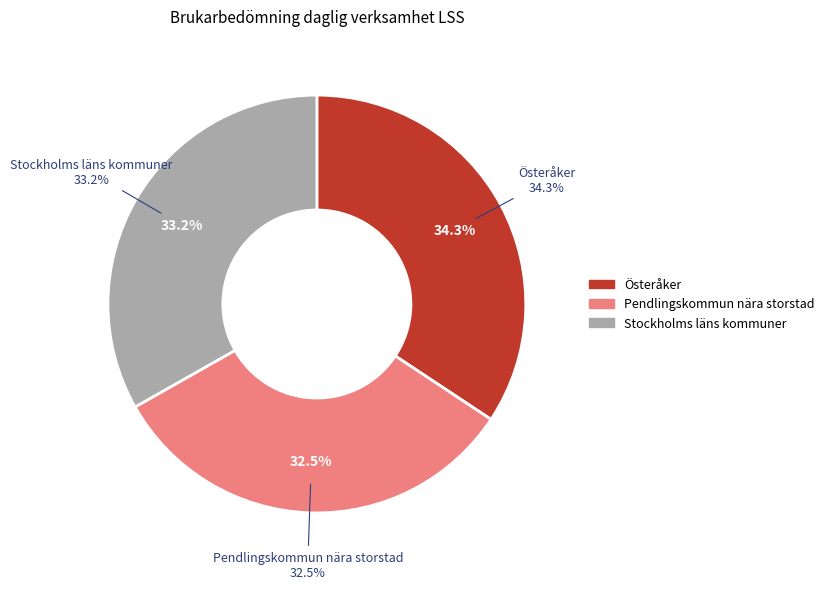

Is there any slice that represents more than half of the pie?

No